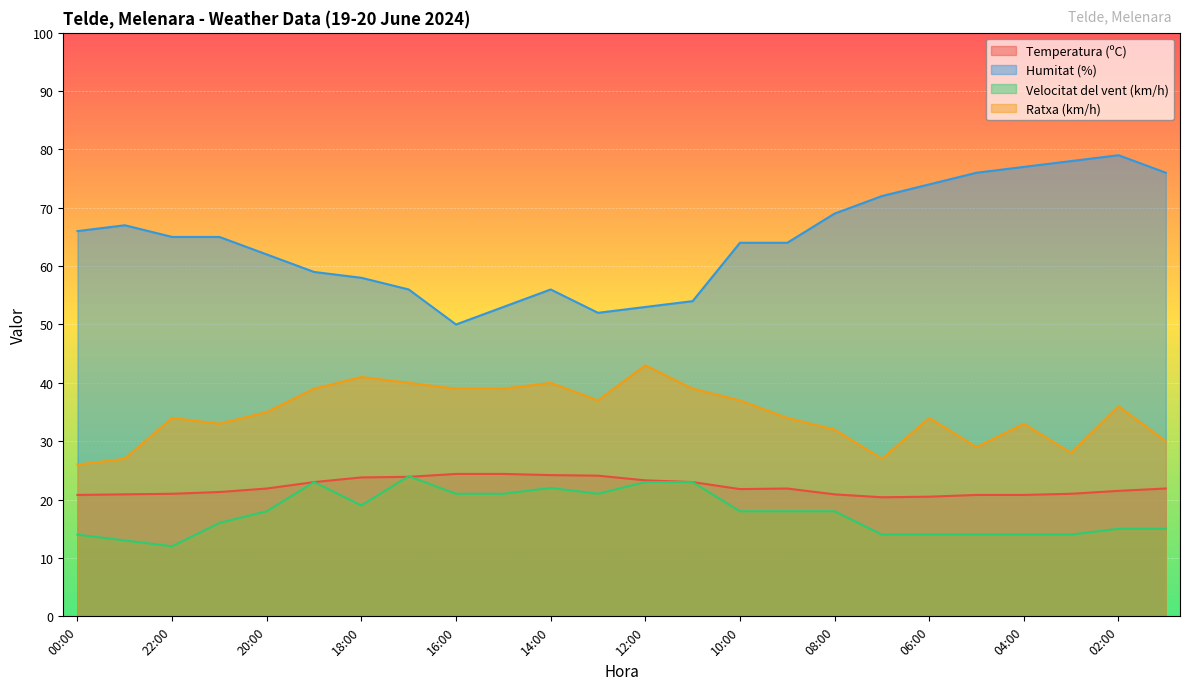

At which category is the sum across all series the highest?

02:00